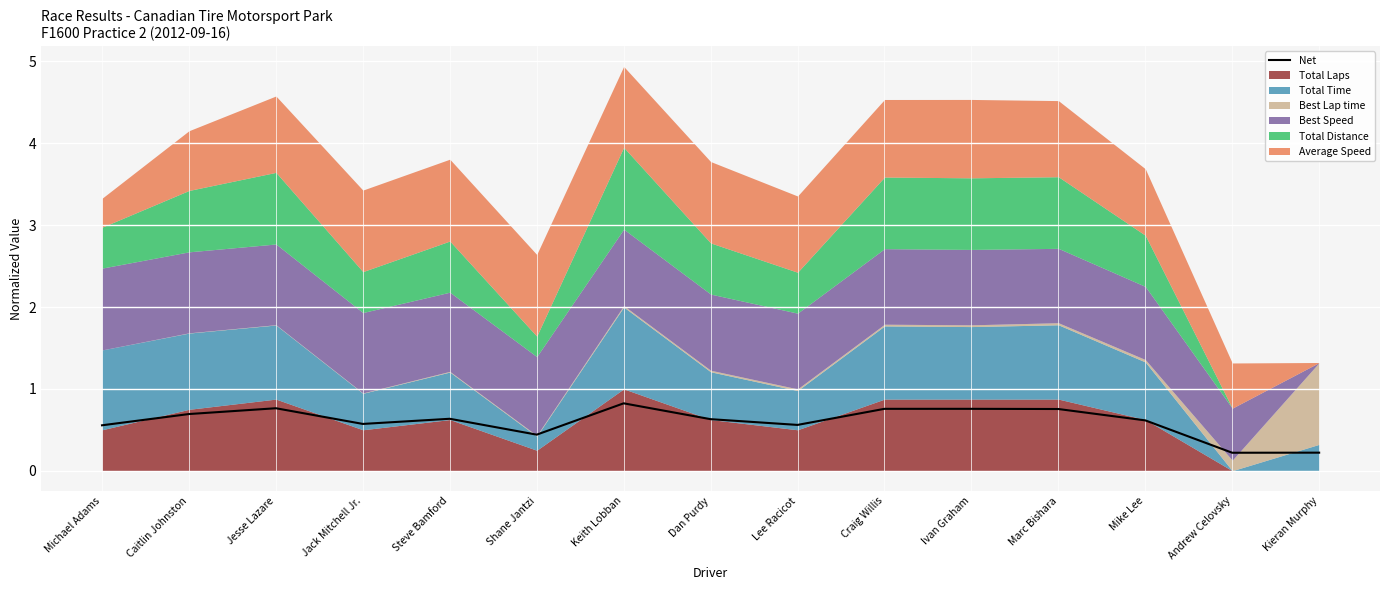

Which has a higher value, Jack Mitchell Jr. or Lee Racicot?

Jack Mitchell Jr.